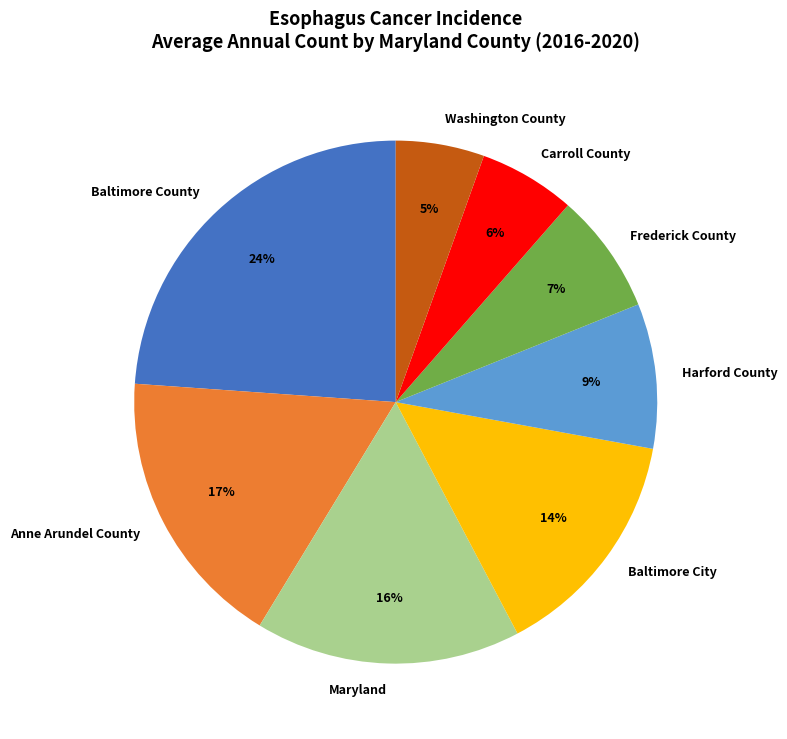

Does Frederick County represent more than half of the total?

No